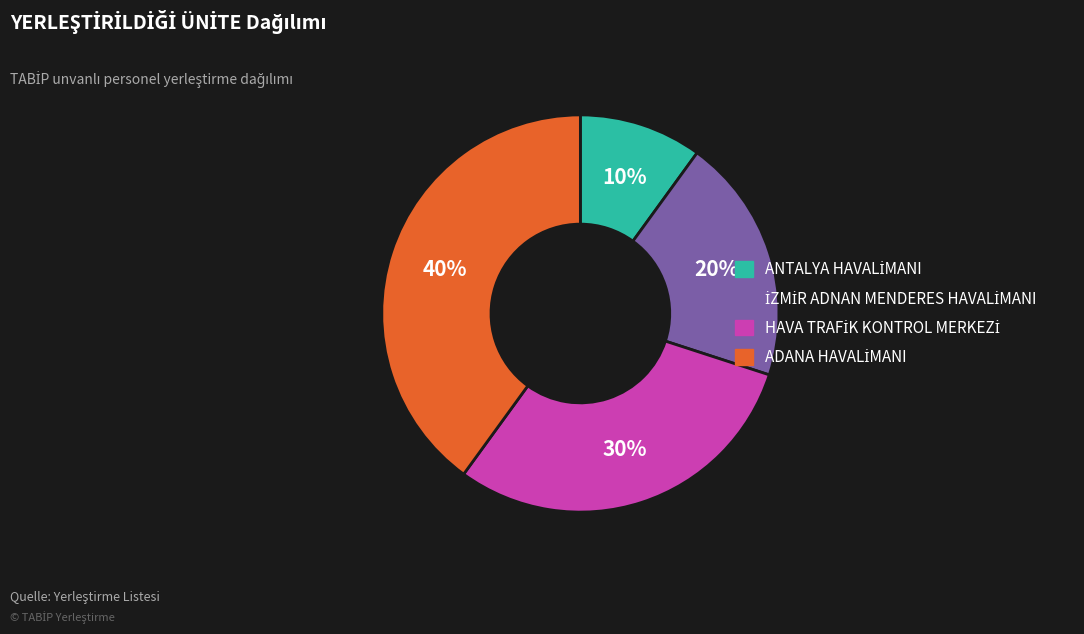

To the nearest percent, what is the average slice percentage?

25%